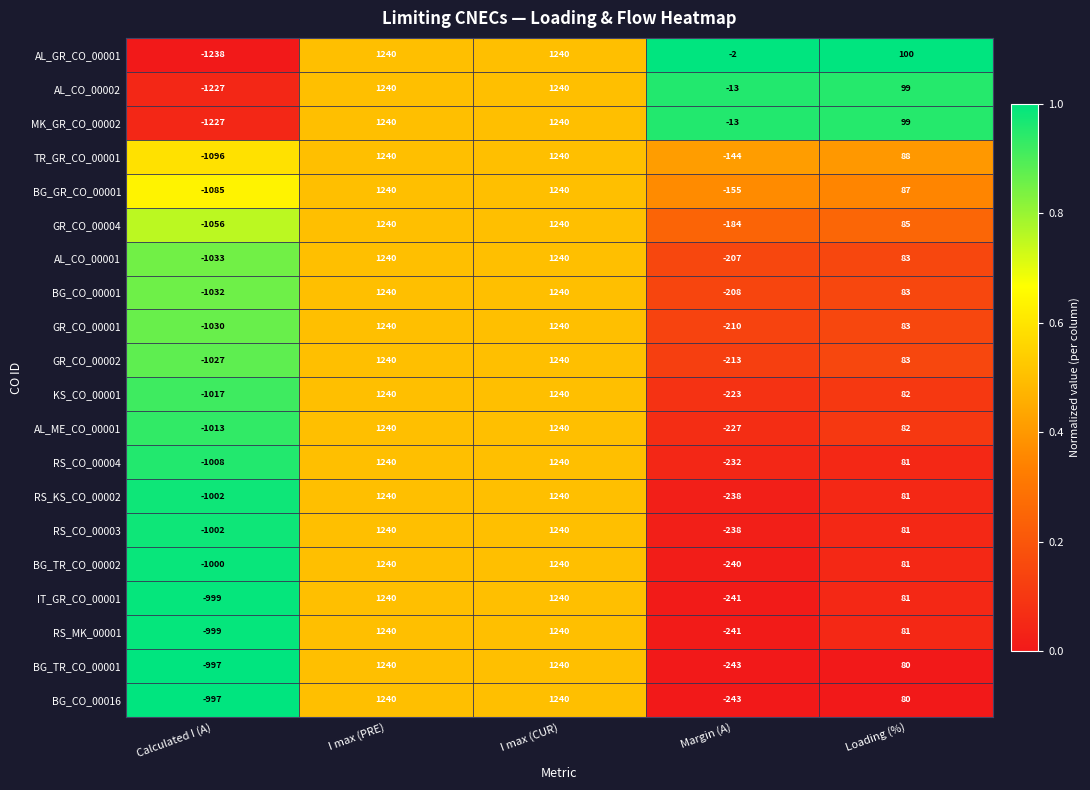

Where is BG_TR_CO_00001 nearest to the value 121?

Loading (%)